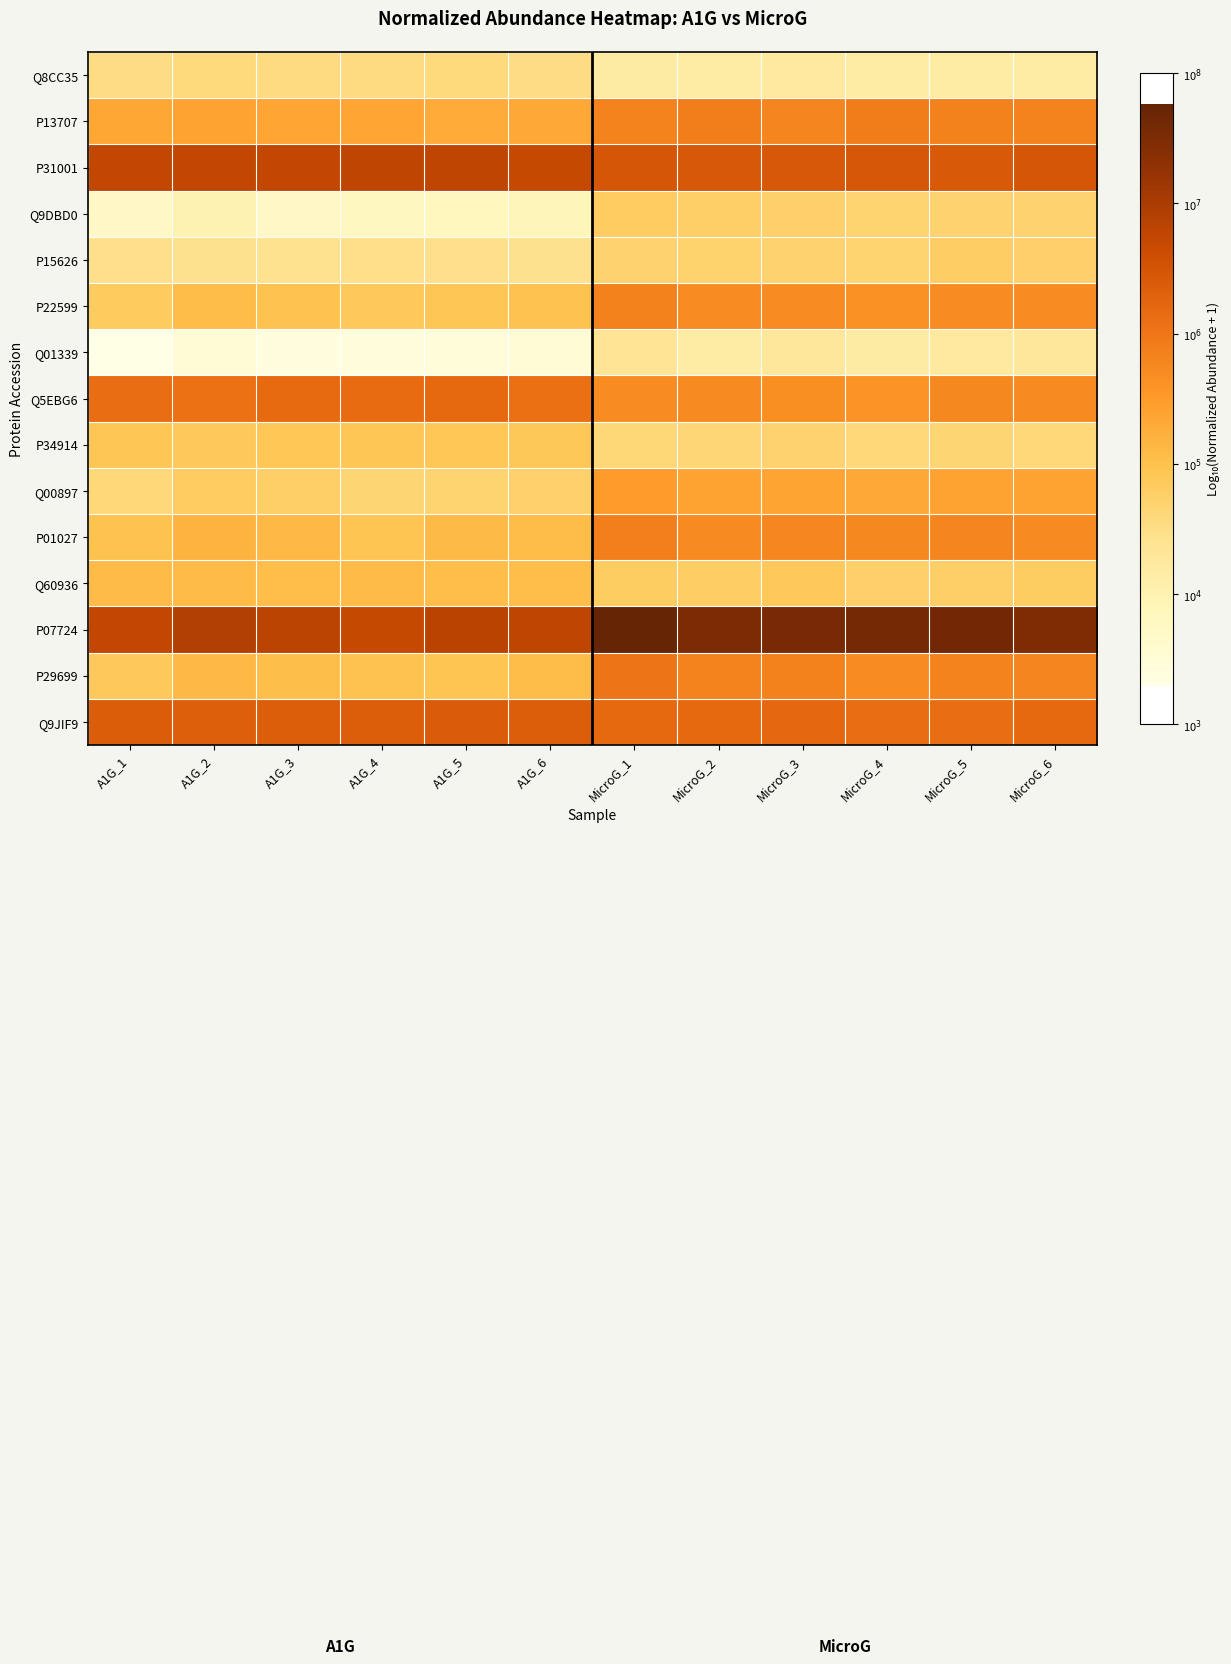

List the series in order of their peak value, lowest first.

Q01339, Q8CC35, P15626, Q9DBD0, P34914, Q60936, Q00897, P22599, P01027, P13707, P29699, Q5EBG6, Q9JIF9, P31001, P07724